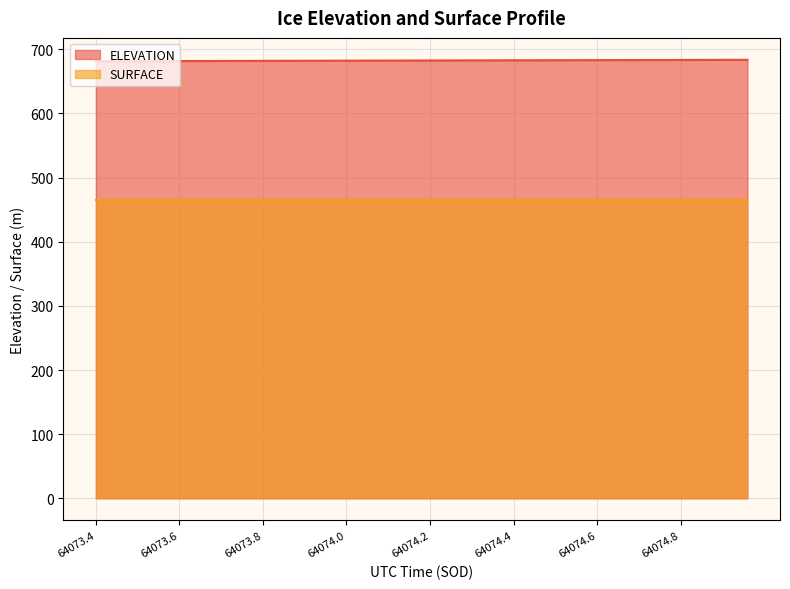

What is the maximum value for ELEVATION?

683.5